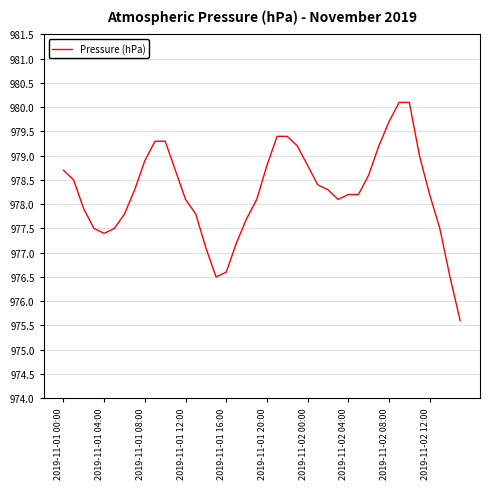

What is the minimum value shown in the chart?

975.6